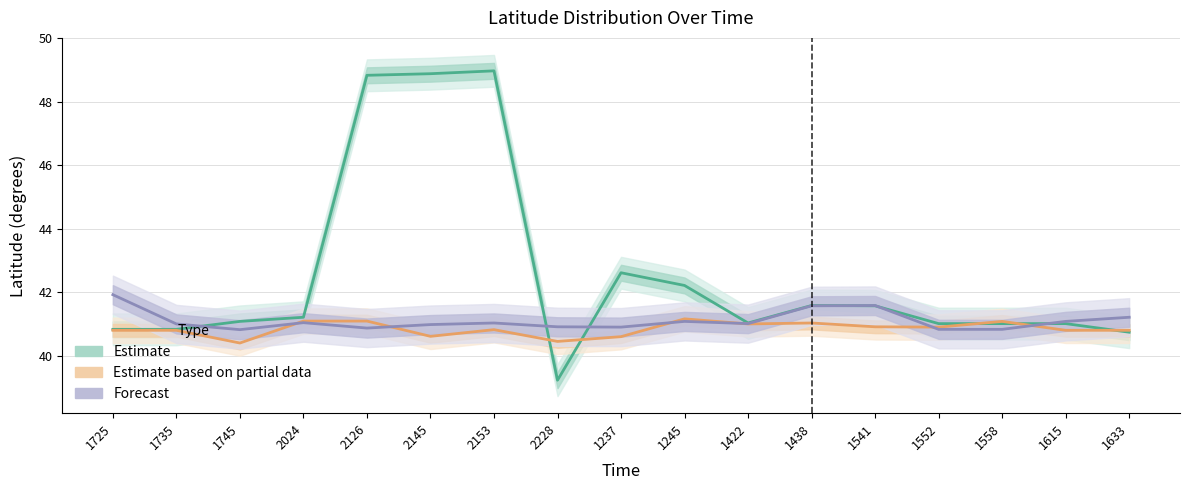

What is the label of the 10th point from the right?

2228